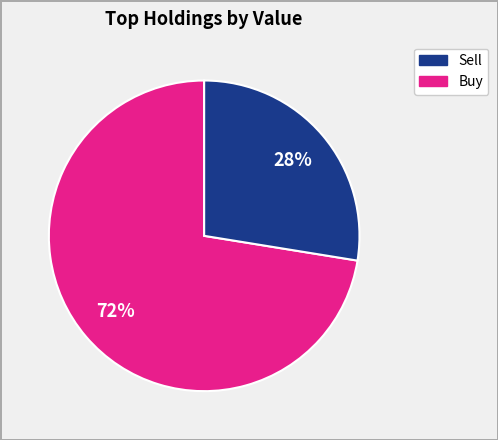

How many segments does this pie chart have?

2